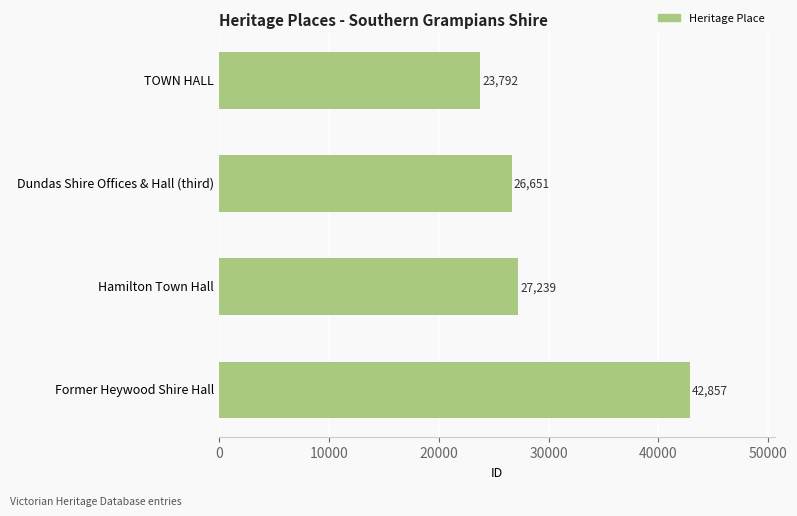

Rank the categories by value from lowest to highest.

TOWN HALL, Dundas Shire Offices & Hall (third), Hamilton Town Hall, Former Heywood Shire Hall